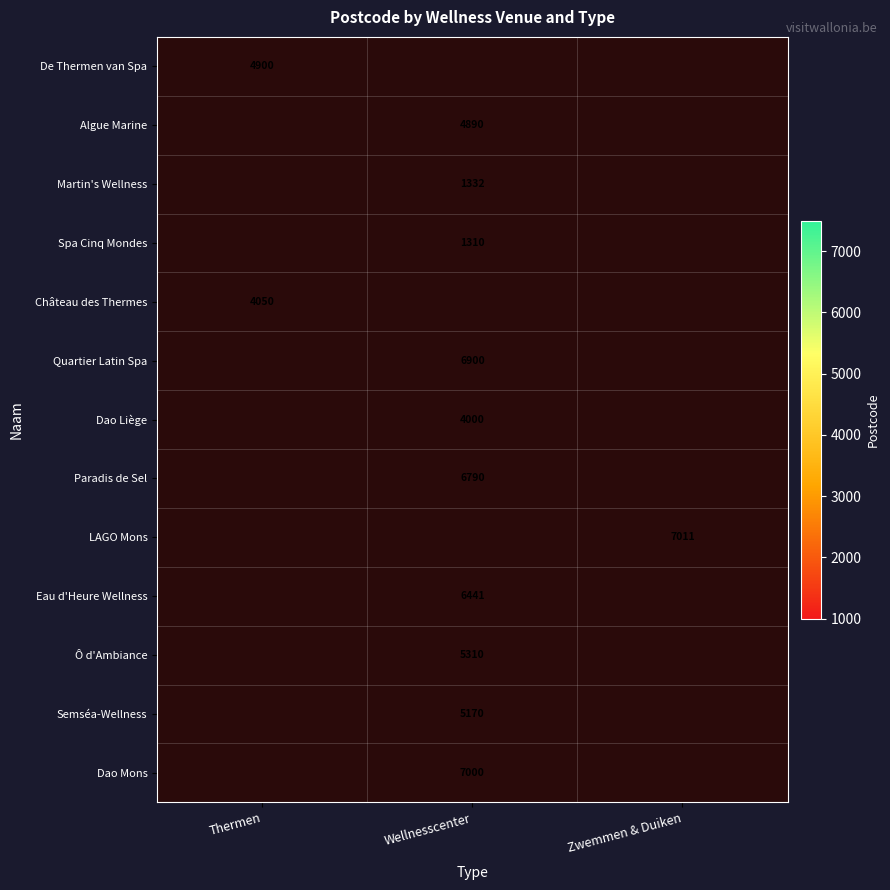

At how many categories does at least one series exceed 3947?

3